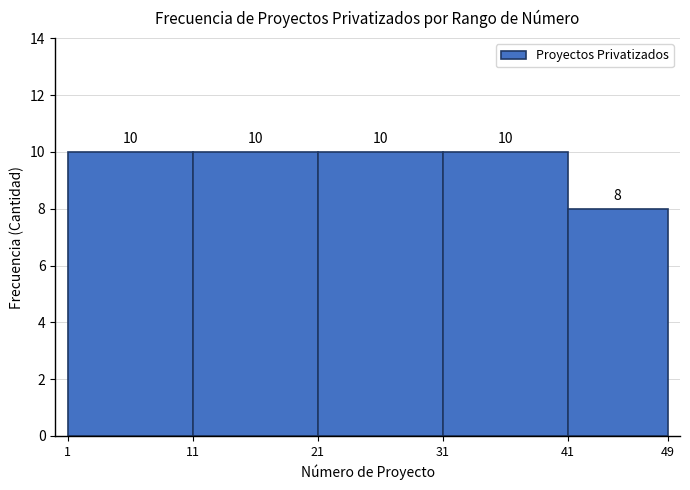

How tall is the bar that spans 1 to 11 on the x-axis?

10